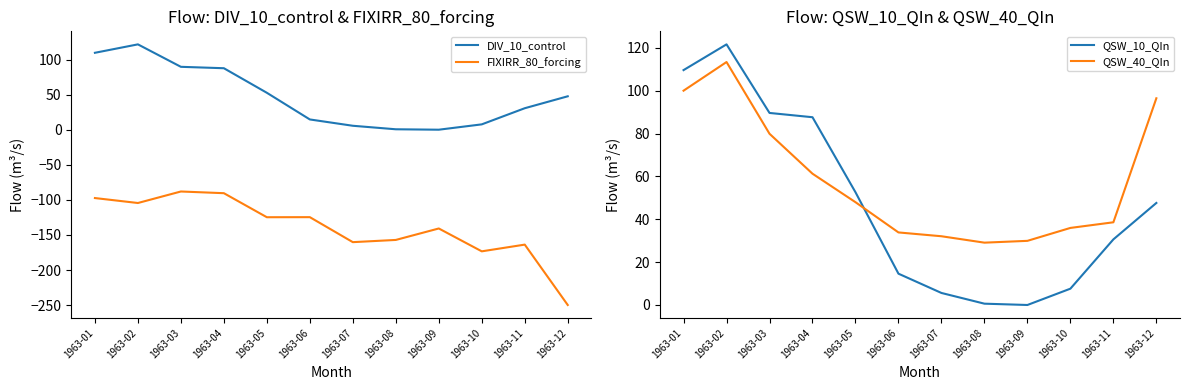

At which category does FIXIRR_80_forcing reach its first local peak?

1963-03